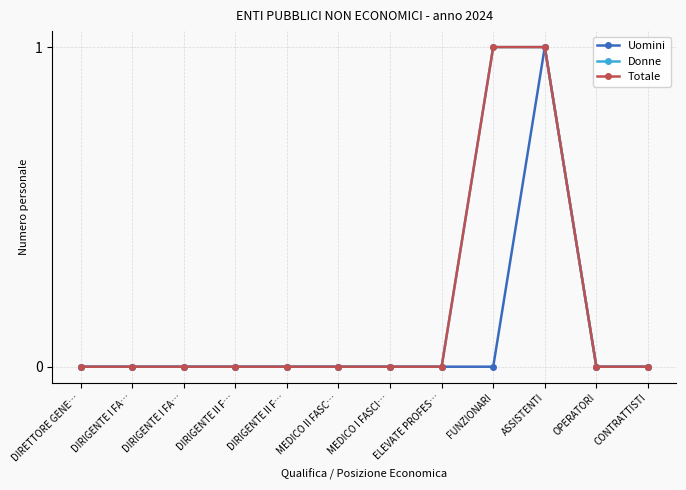

Does the chart have visible grid lines?

Yes